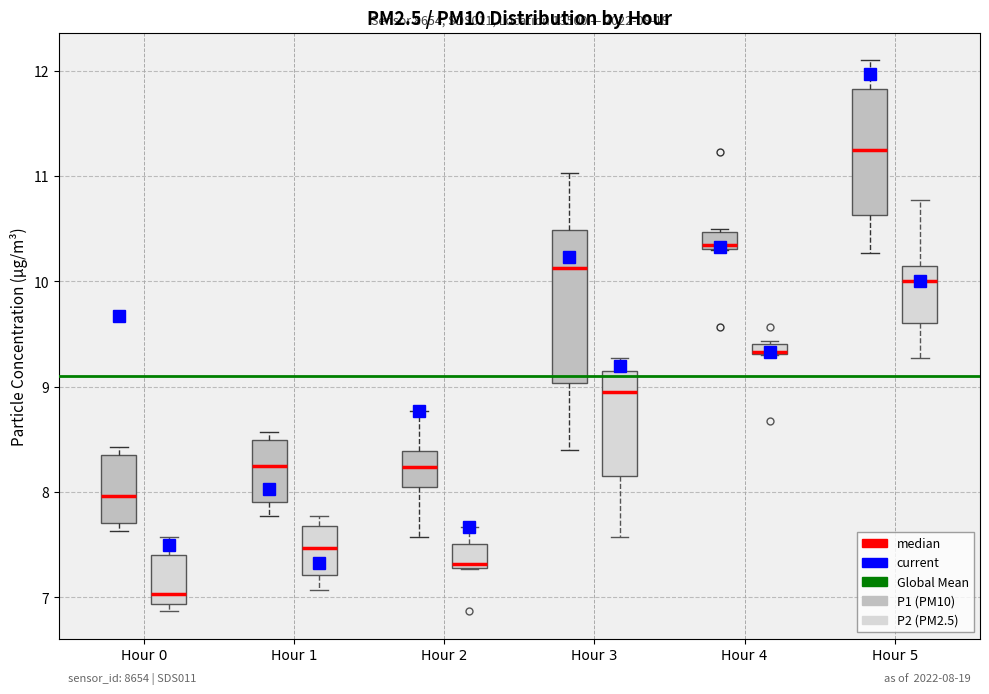

Which box is the tallest, from its lower edge to its upper edge?

Hour 3 (P1 (PM10))